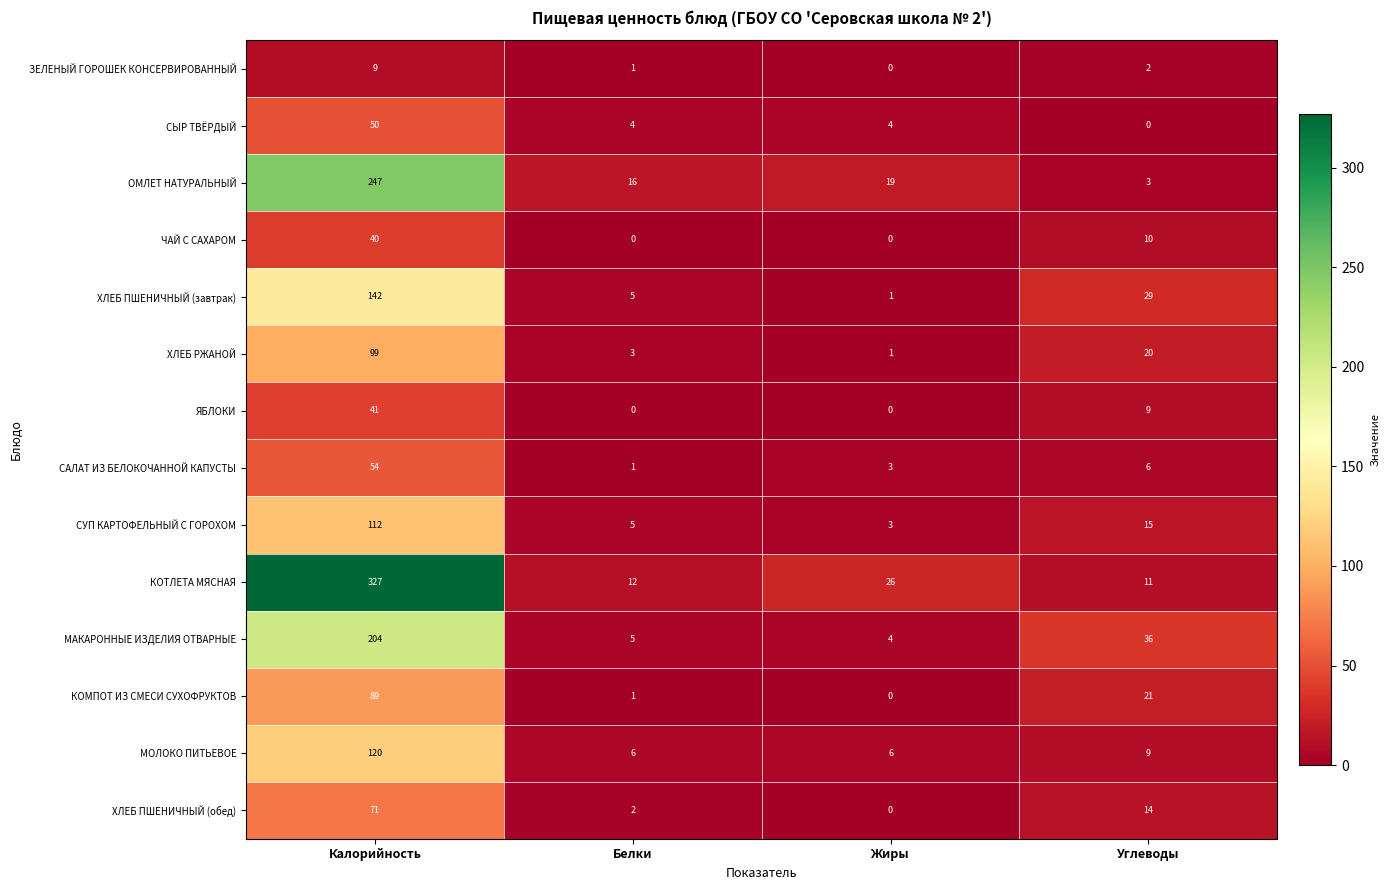

Count the number of categories in the chart.

4